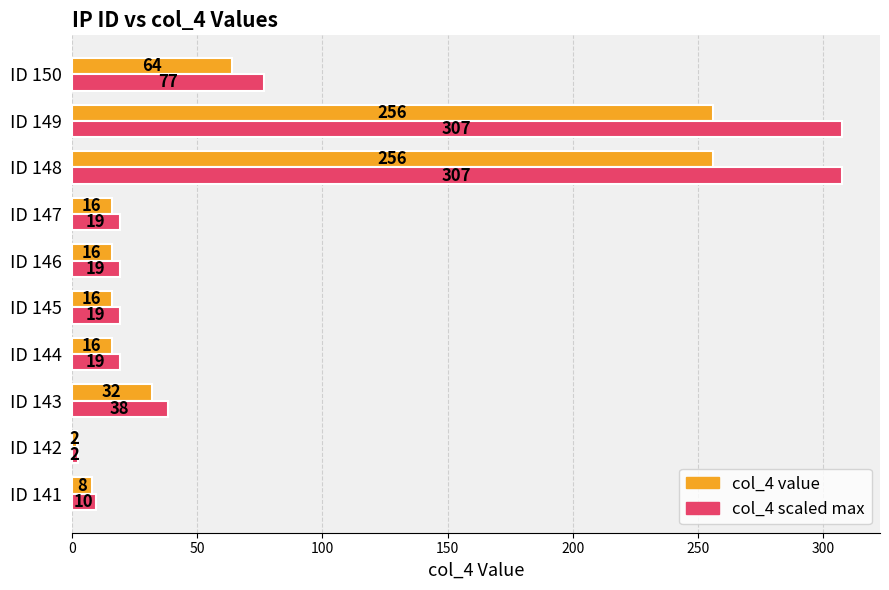

At which label does col_4 value reach its minimum?

ID 142